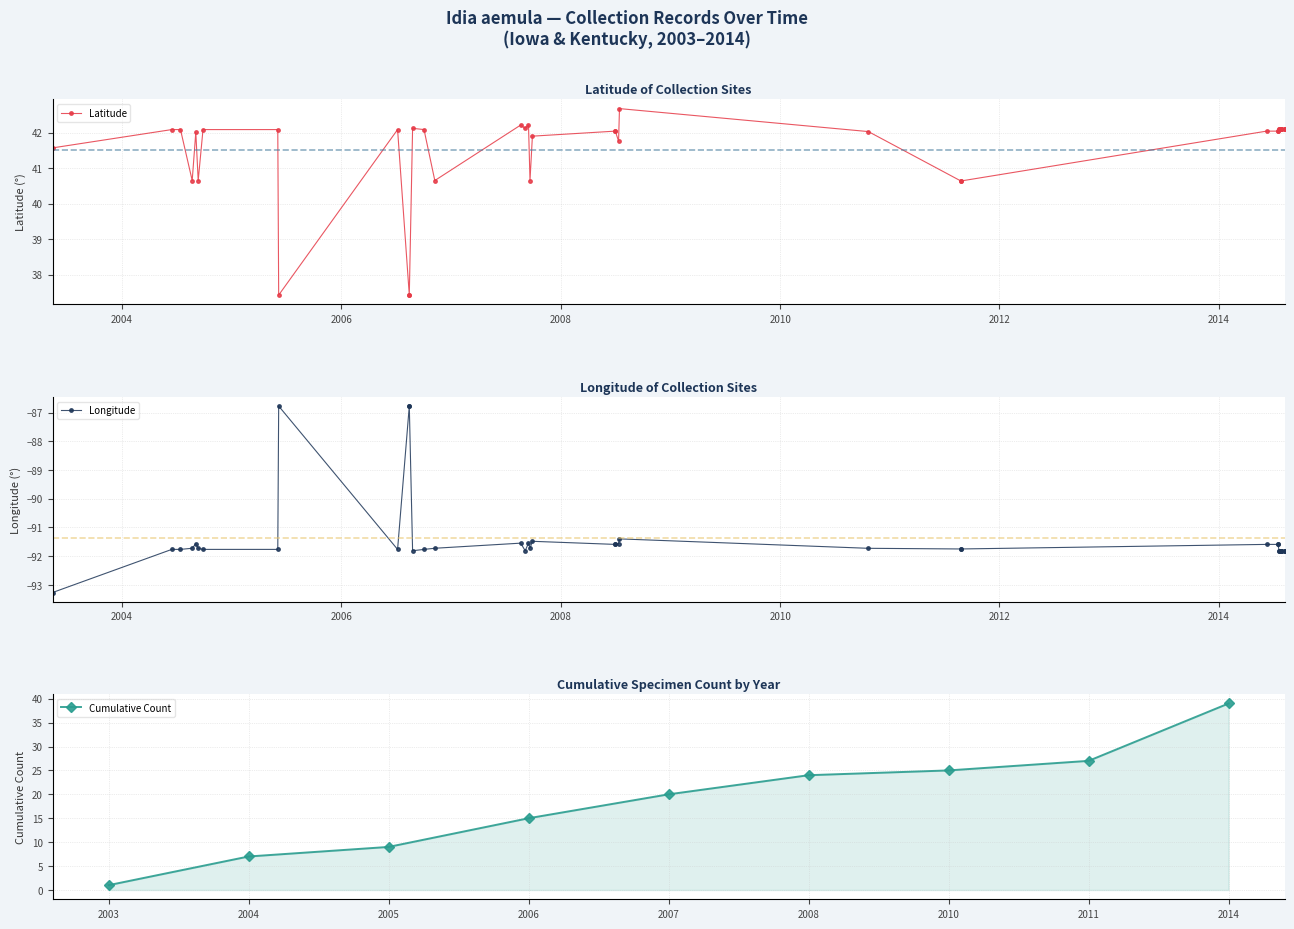

Count the number of data series in this chart.

3